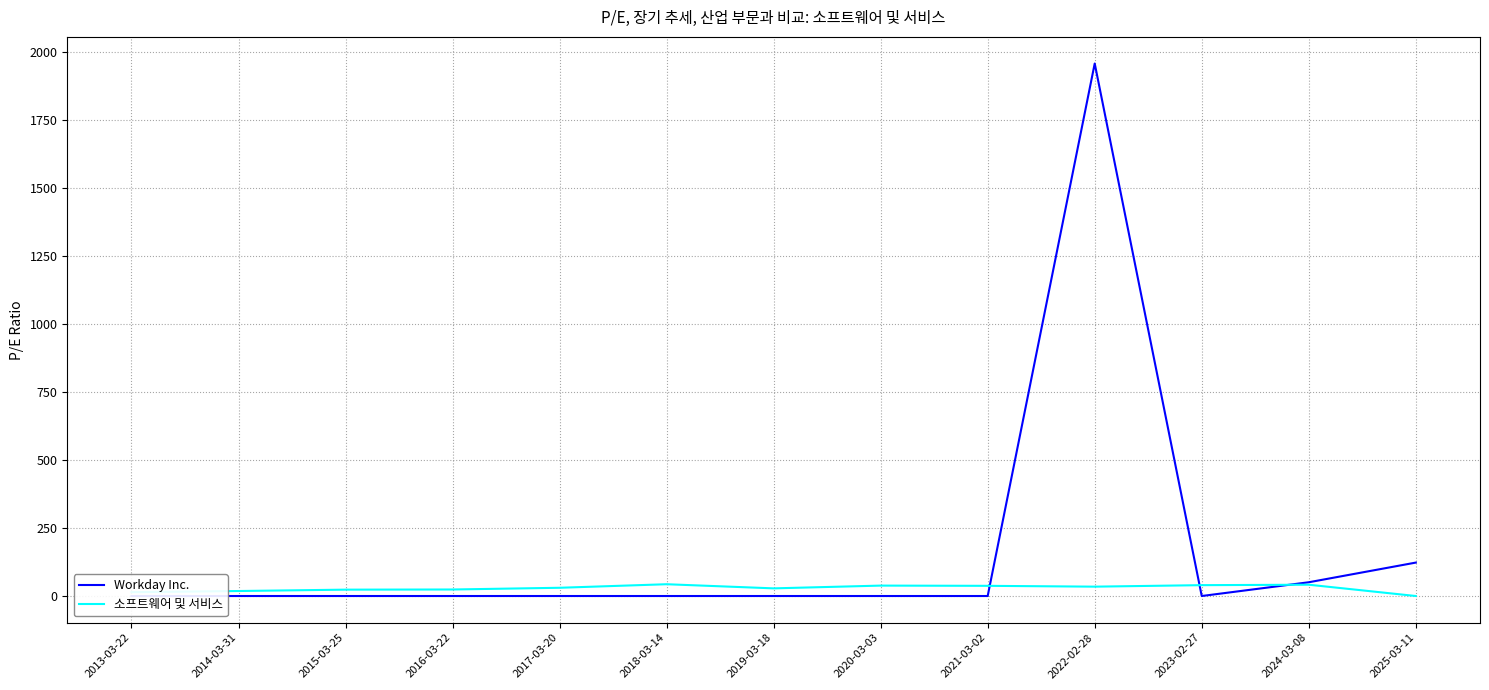

At which label is 소프트웨어 및 서비스 closest to 21?

2015-03-25